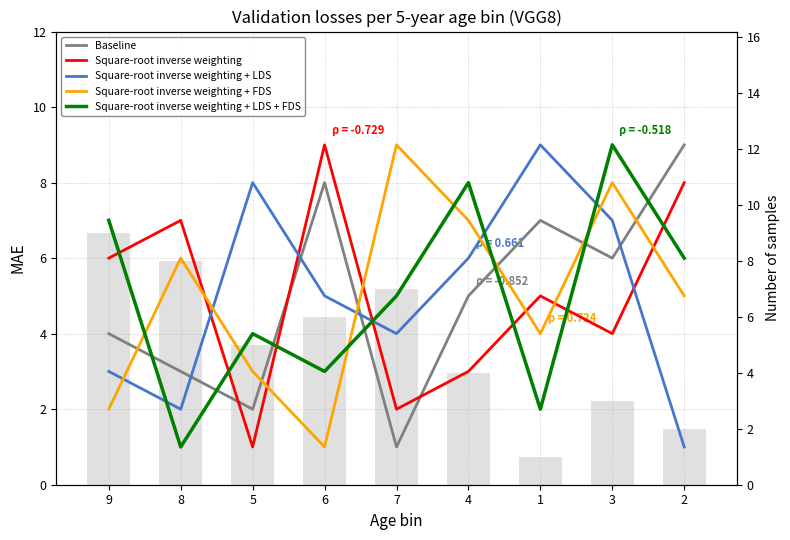

Which category has the lowest value across all series?

7